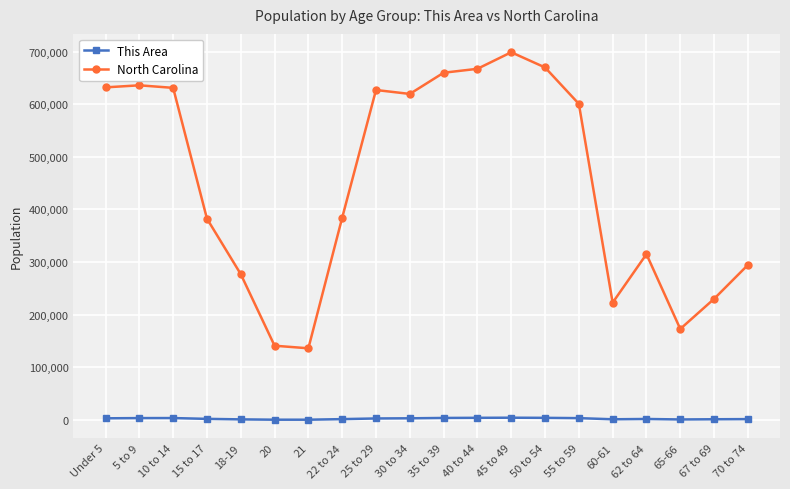

List the series in order of their peak value, lowest first.

This Area, North Carolina